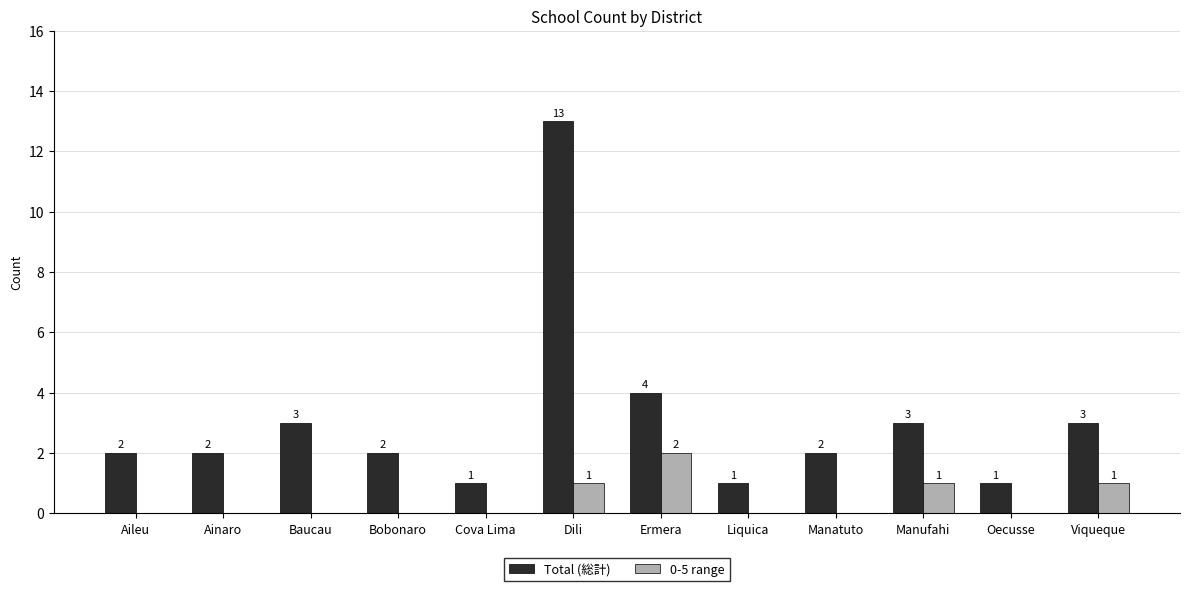

Is the value of 0-5 range at Ermera greater than the value of Total (総計) at Baucau?

No